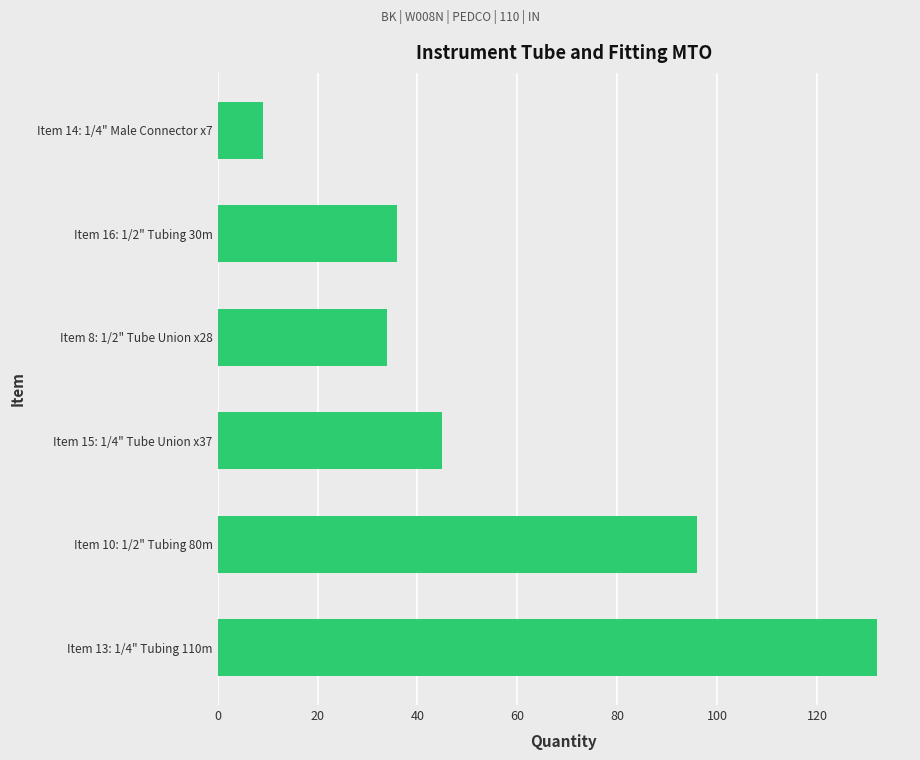

What is the ratio of the value at Item 13: 1/4" Tubing 110m to the value at Item 16: 1/2" Tubing 30m?

3.7